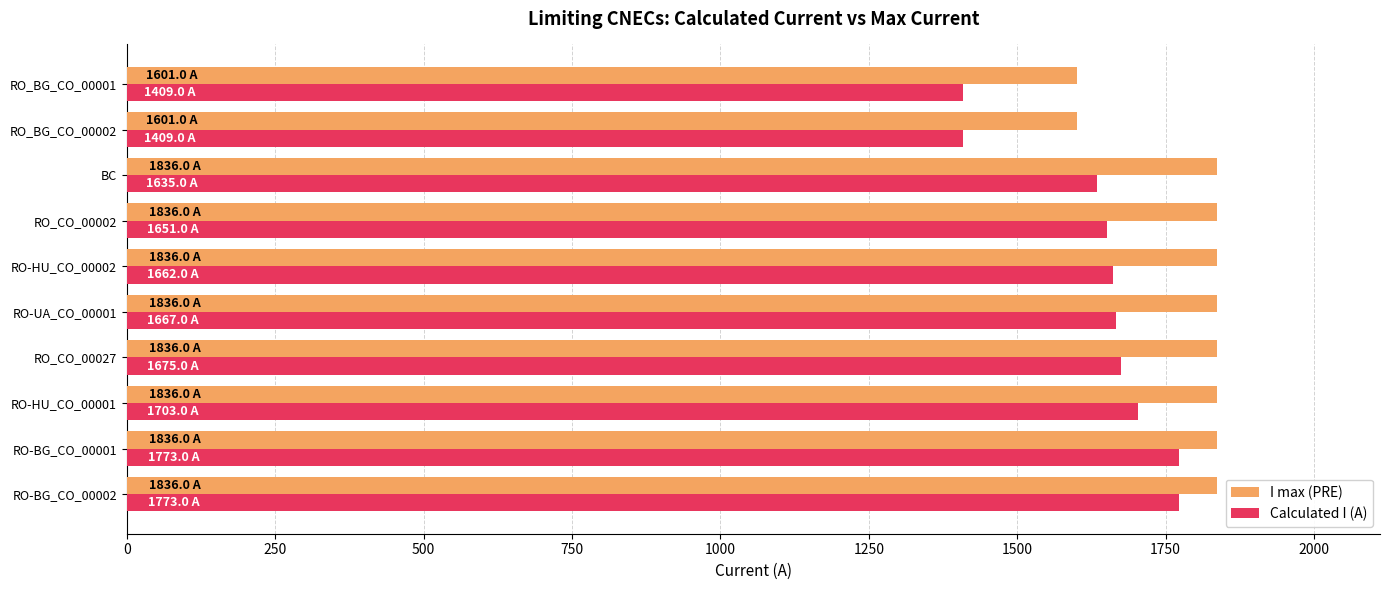

The value of I max (PRE) at RO_CO_00027 is 826. True or false?

False